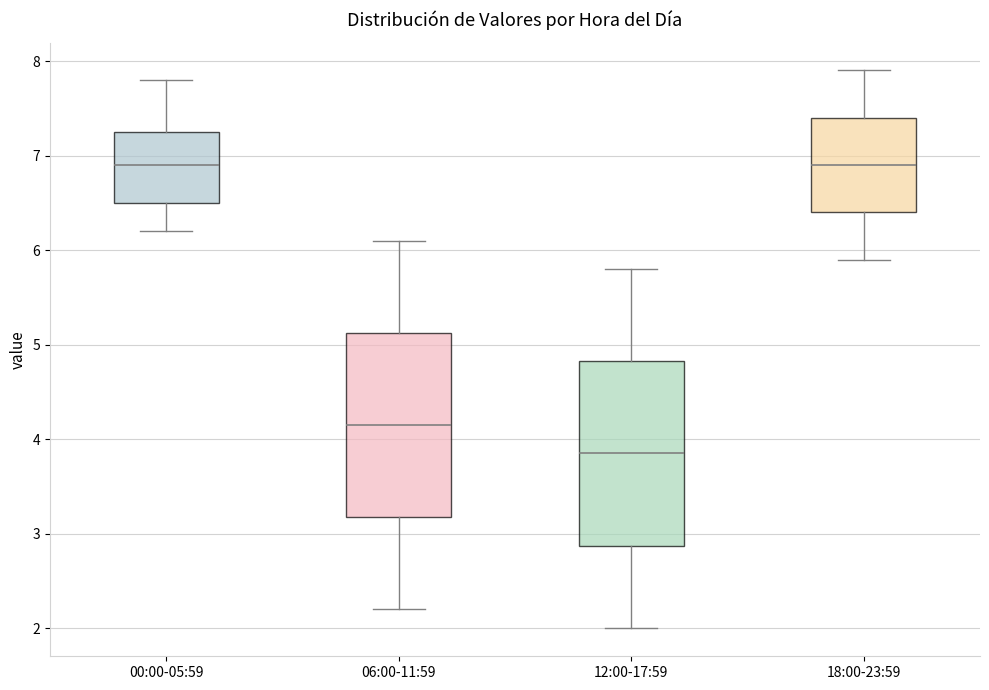

Reading left to right, transcribe this box plot: for each box, give where its median line is, the range the box spans, and where its two whiskers end, as read against the y-axis. The values are not printed on the chart, so give them approximately, as read against the axis.

00:00-05:59: median 6.9, box 6.5 to 7.3, whiskers 6.2 to 7.8
06:00-11:59: median 4.2, box 3.2 to 5.1, whiskers 2.2 to 6.1
12:00-17:59: median 3.9, box 2.9 to 4.8, whiskers 2.0 to 5.8
18:00-23:59: median 6.9, box 6.4 to 7.4, whiskers 5.9 to 7.9